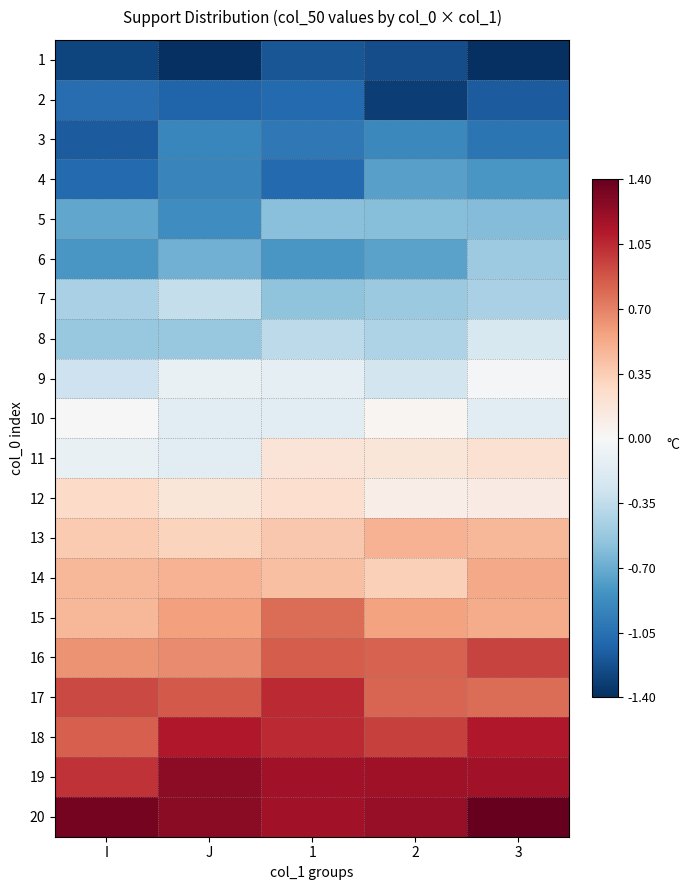

At which category is the sum across all series the highest?

3